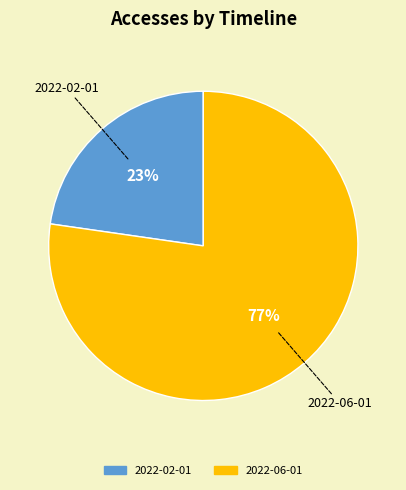

Does any single category account for the majority?

Yes